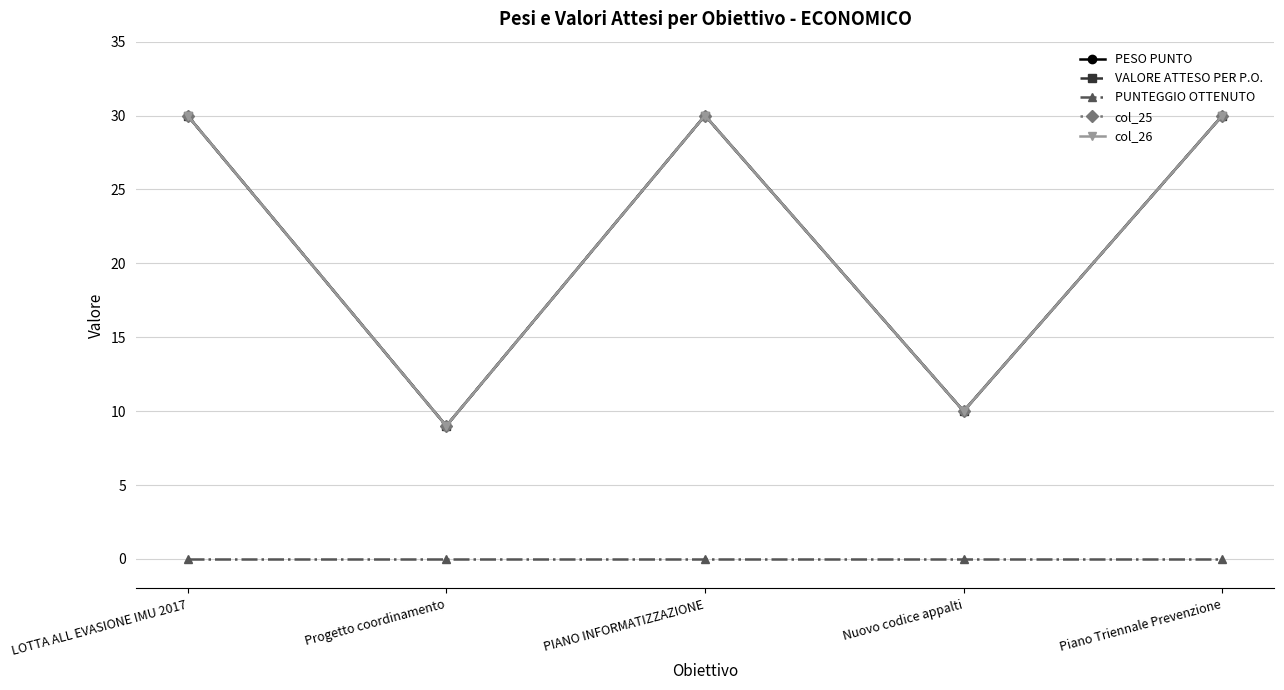

What is the maximum value shown in the chart?

30